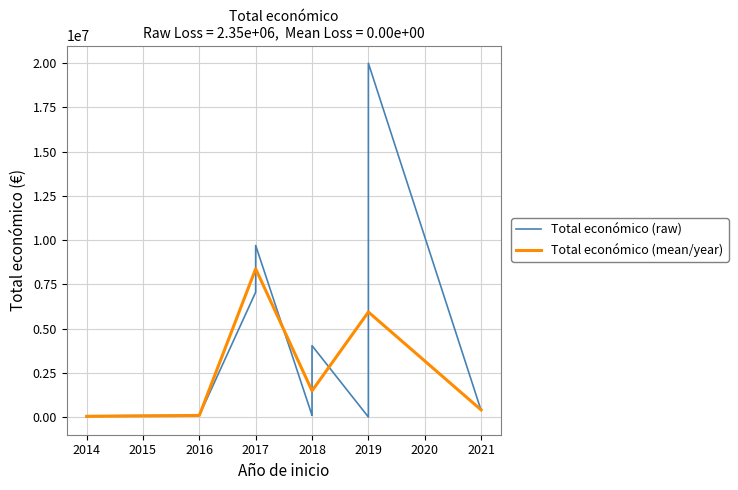

The value at 2016 is 47829. True or false?

False